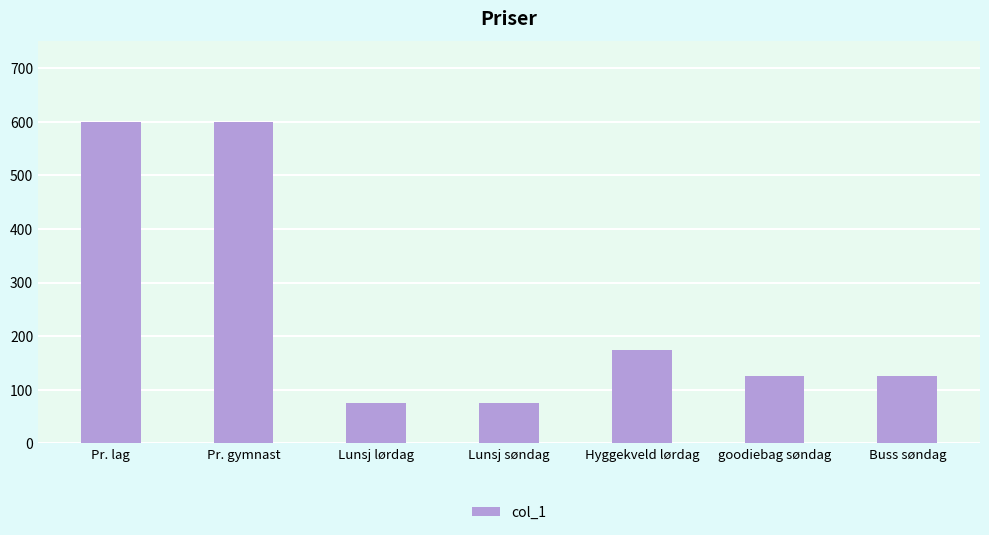

What is the difference between the values at Pr. gymnast and Lunsj lørdag?

525